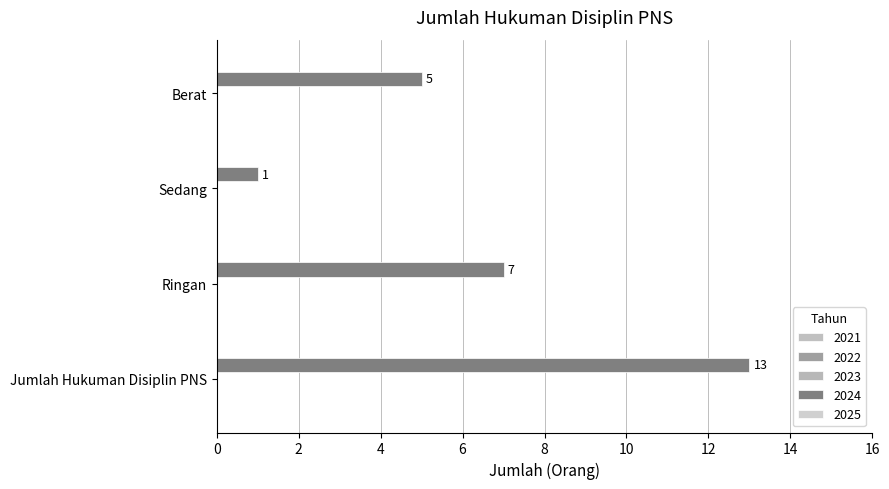

Count the number of data series in this chart.

1